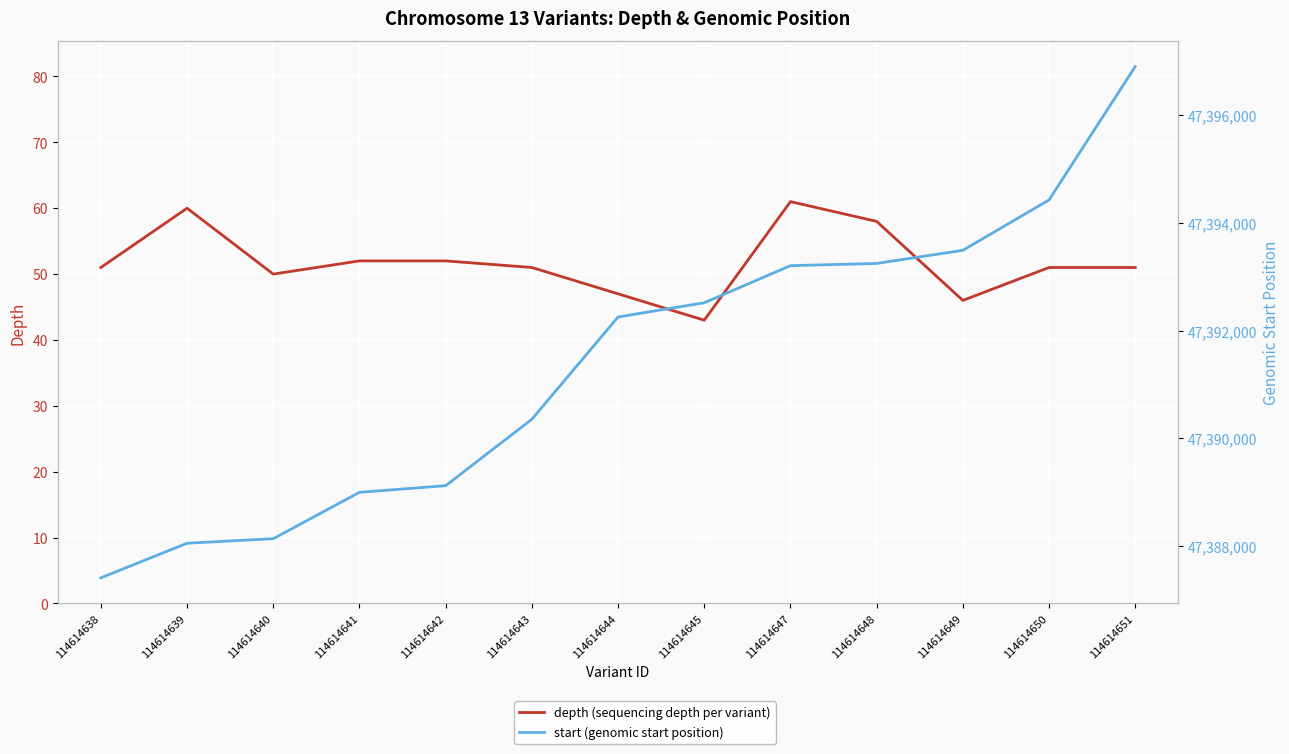

The value of depth (sequencing depth per variant) at 114614648 is 41. True or false?

False